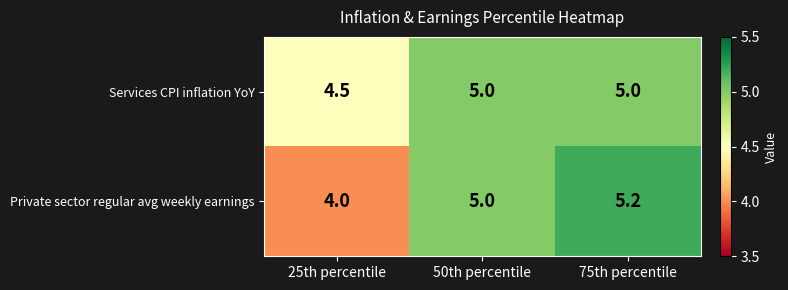

At which label is Private sector regular avg weekly earnings closest to 4?

25th percentile